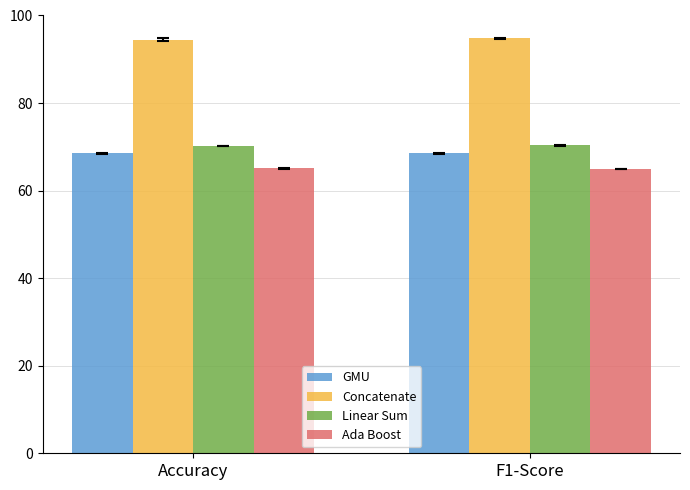

Which series has the largest total across all categories?

Concatenate